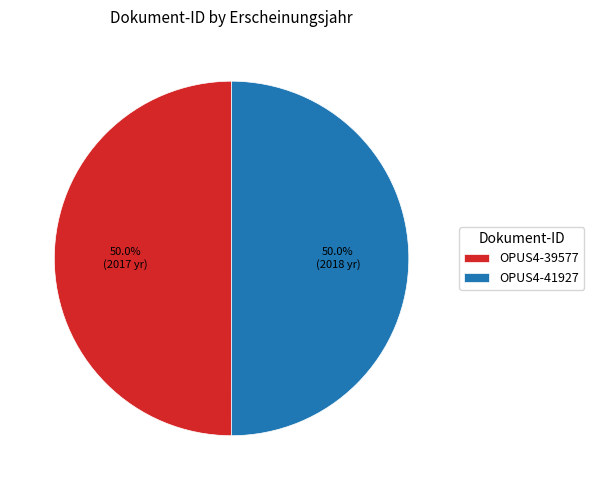

What portion of the pie excludes OPUS4-41927?

50.0%